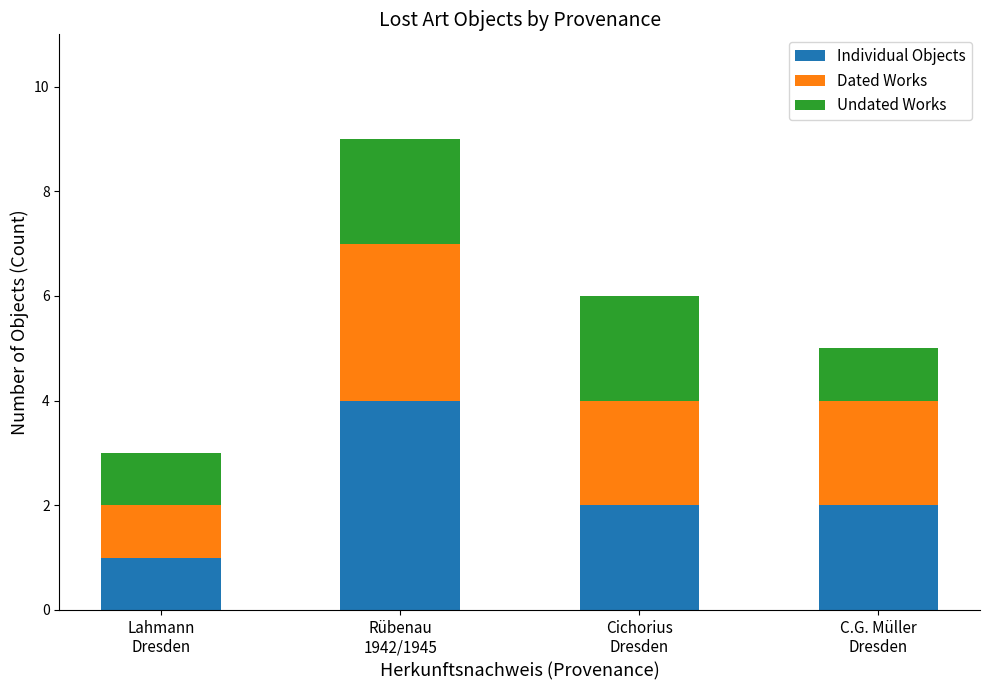

What is the highest value of the Individual Objects series?

4